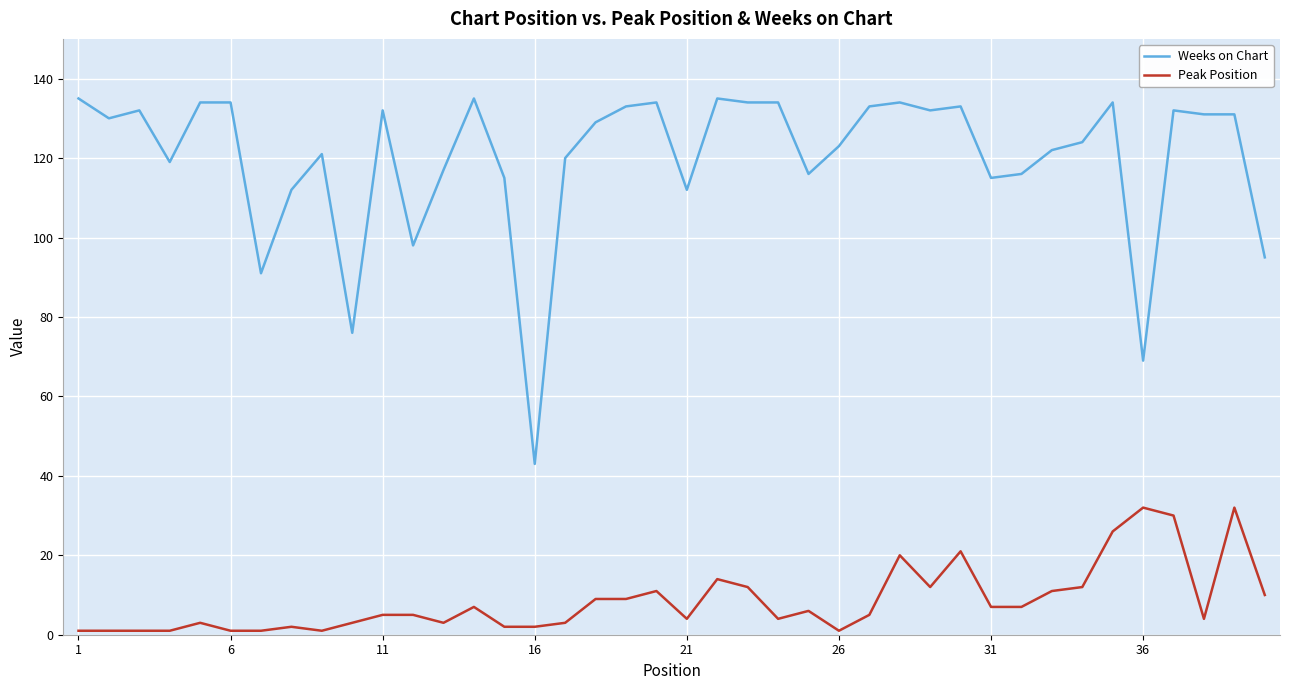

True or false: Peak Position and Weeks on Chart intersect in this chart.

False